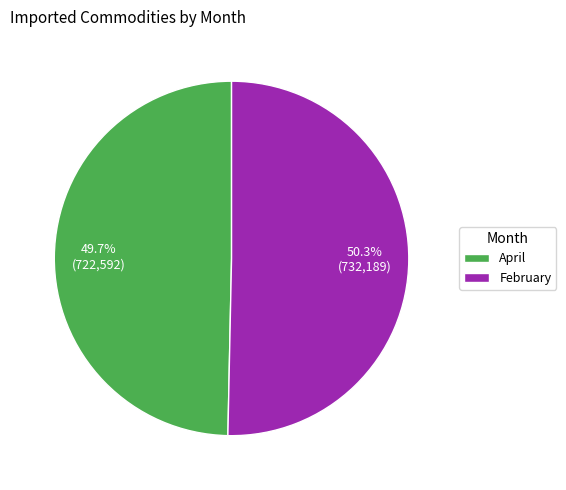

Which has a higher value, April or February?

February